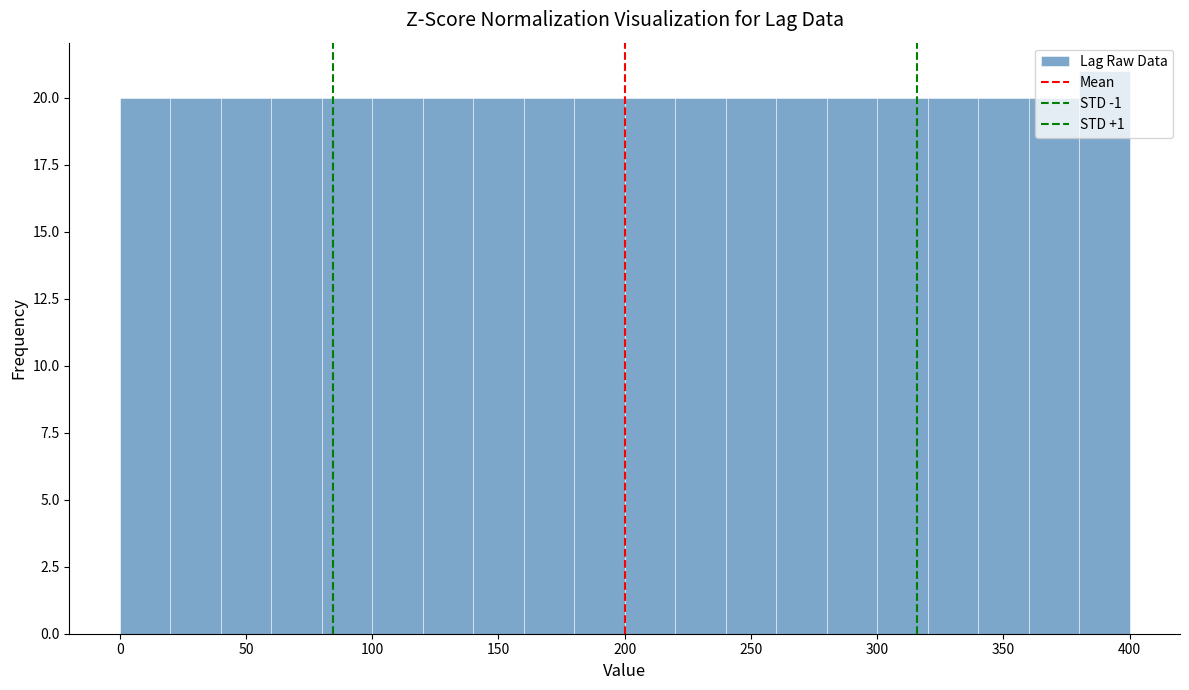

What is the height of the bar covering 160 to 180 on the x-axis? The values are not printed on the chart, so give them approximately, as read against the axis.

20